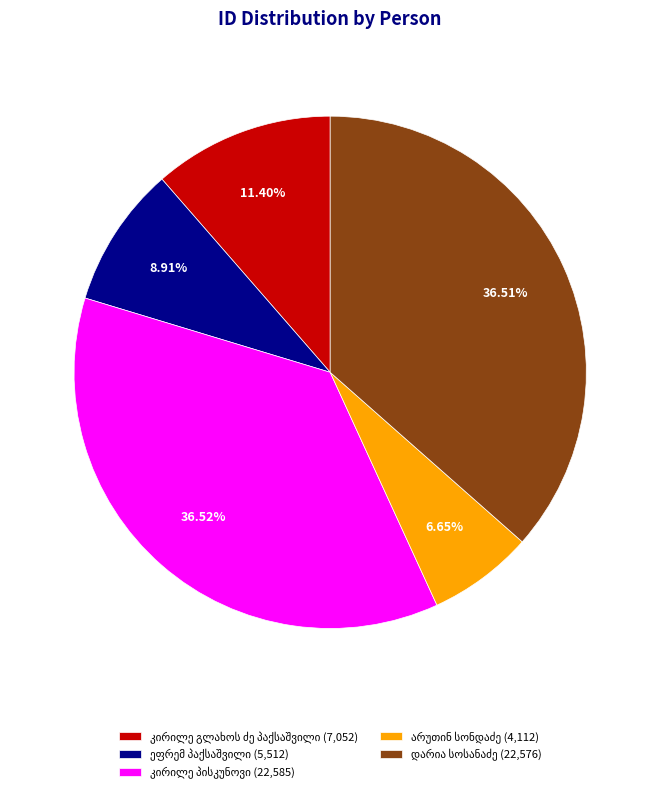

Is there a majority slice in this chart?

No